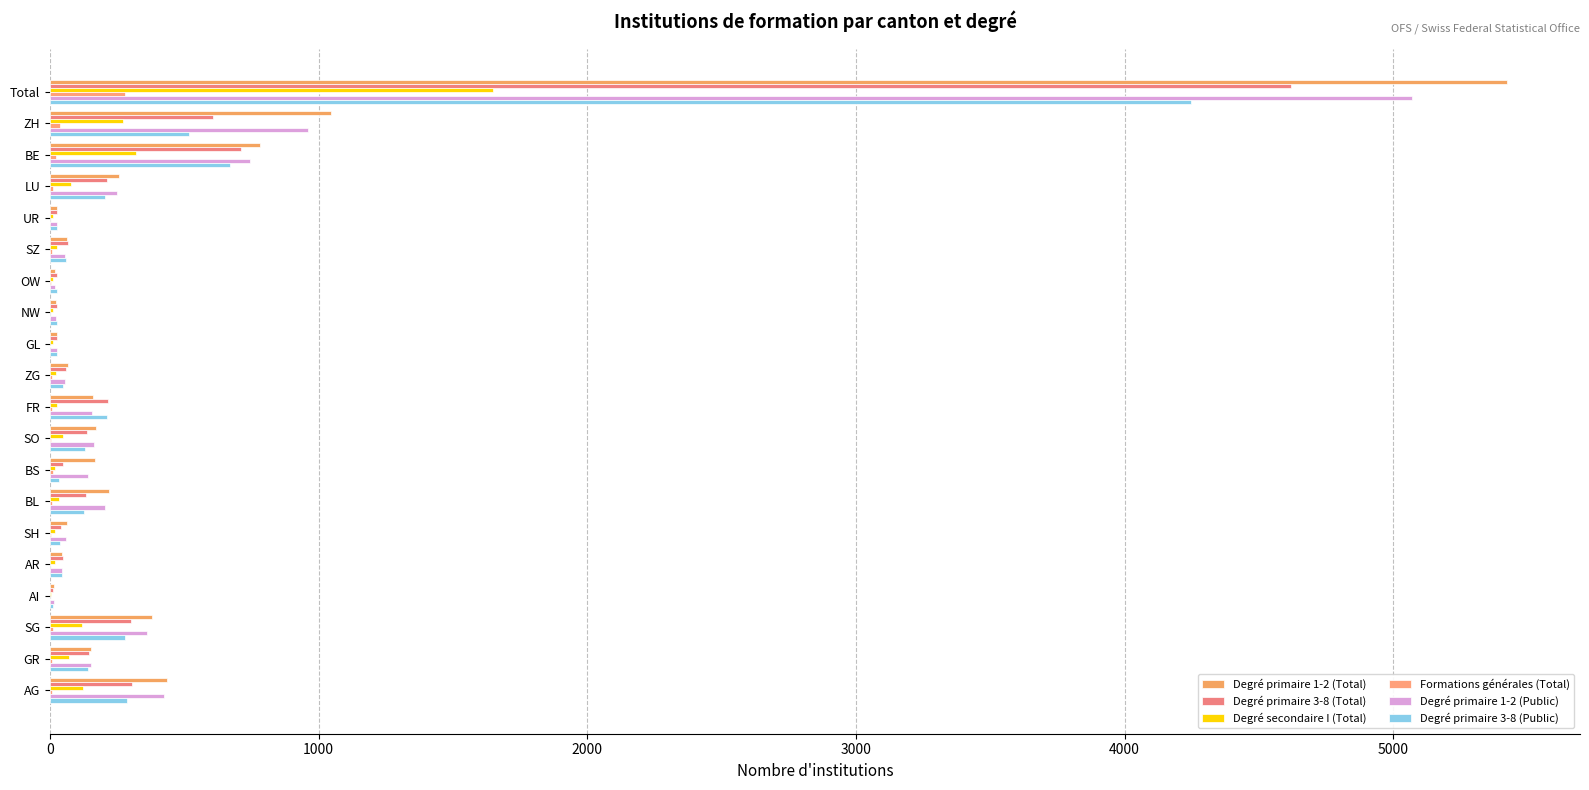

What is the value of the Formations générales (Total) bar at the 17th from the left?

1